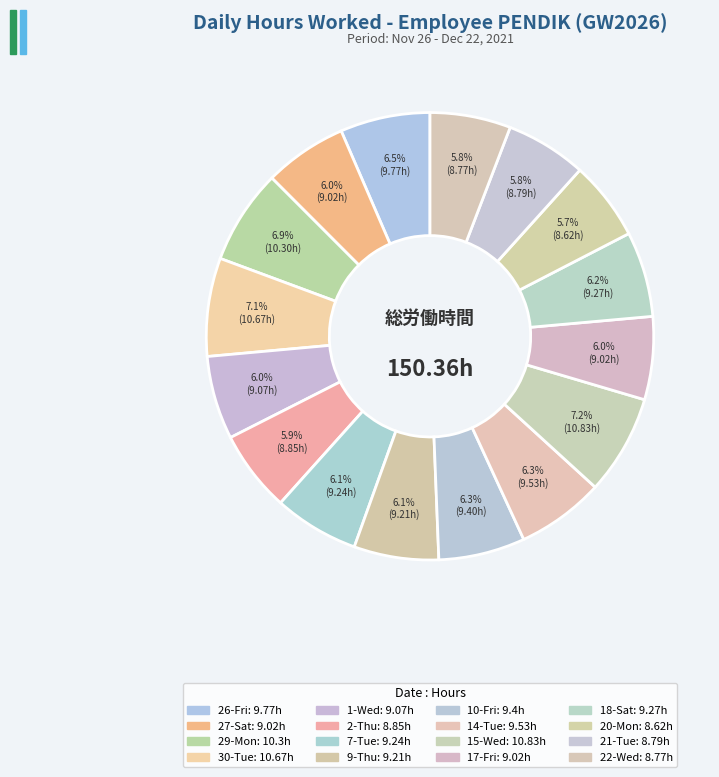

How many slices are in this pie chart?

16